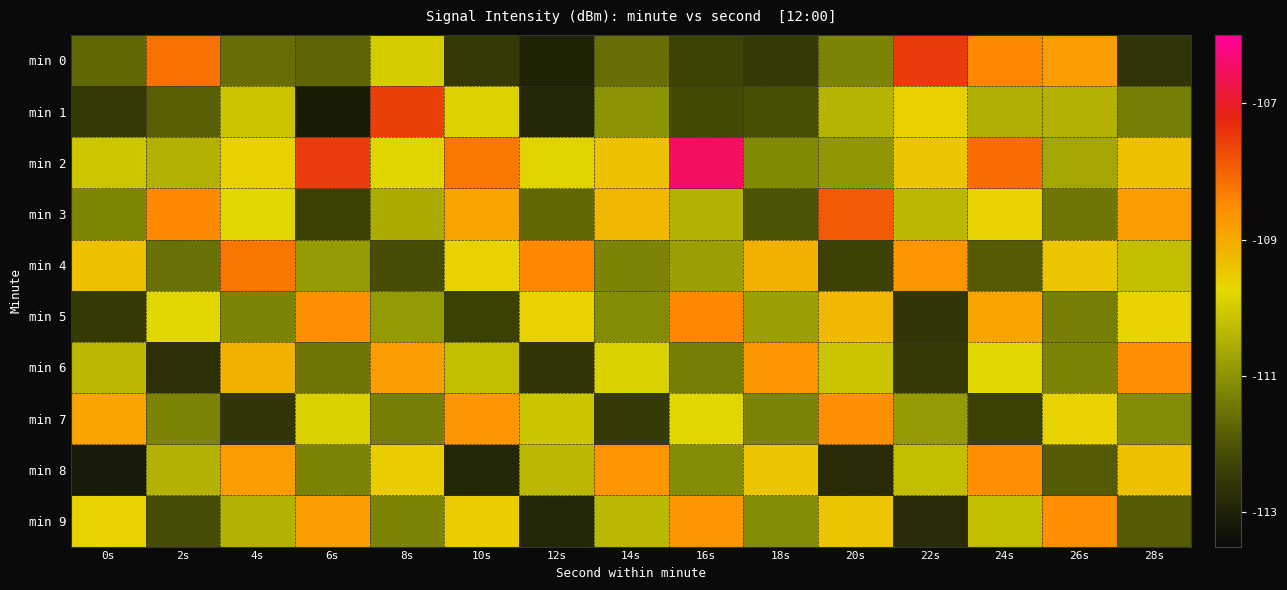

At how many categories does at least one series exceed -112?

15